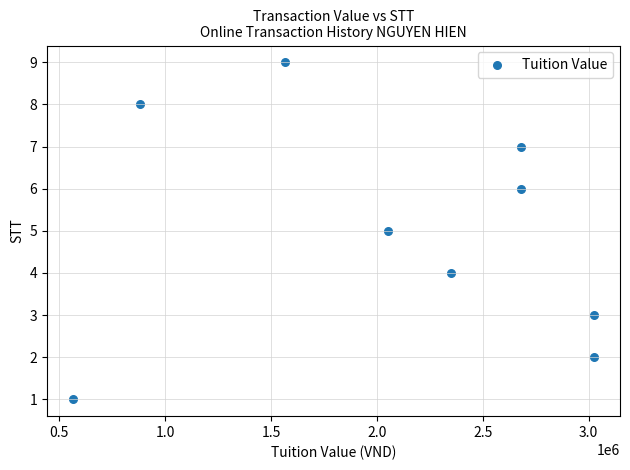

What is the average X value?

2091111